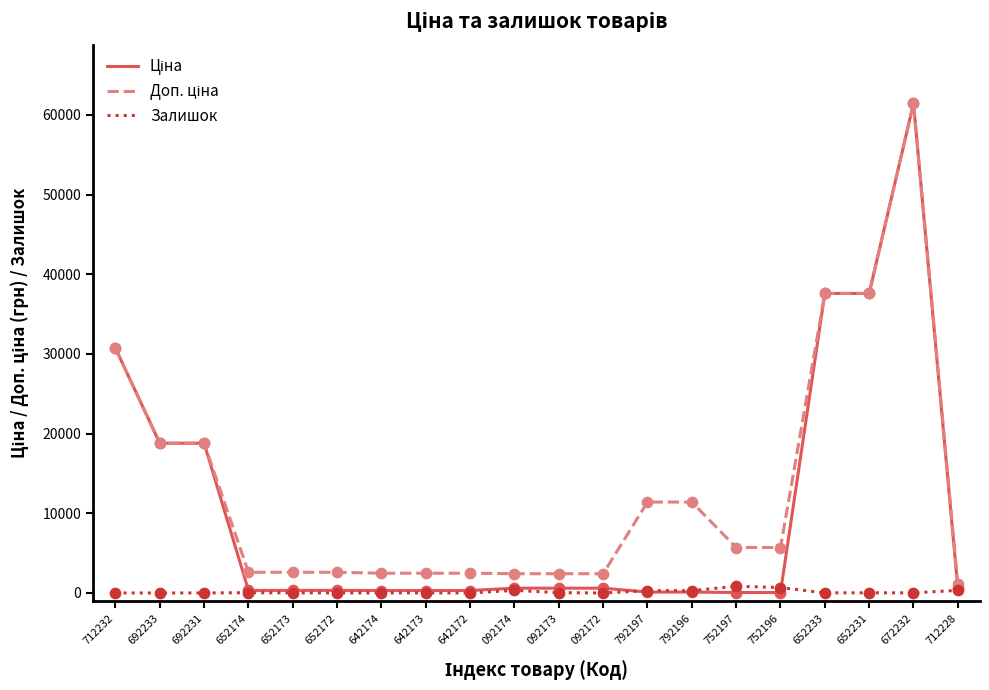

What is the maximum value shown in the chart?

61434.3